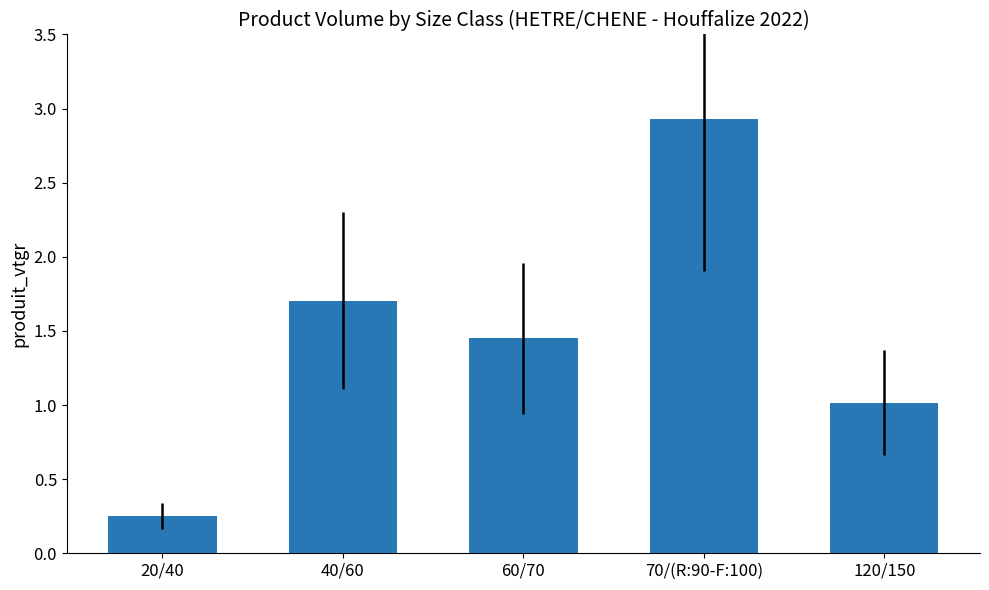

What is the difference between the values at 40/60 and 120/150?

0.7